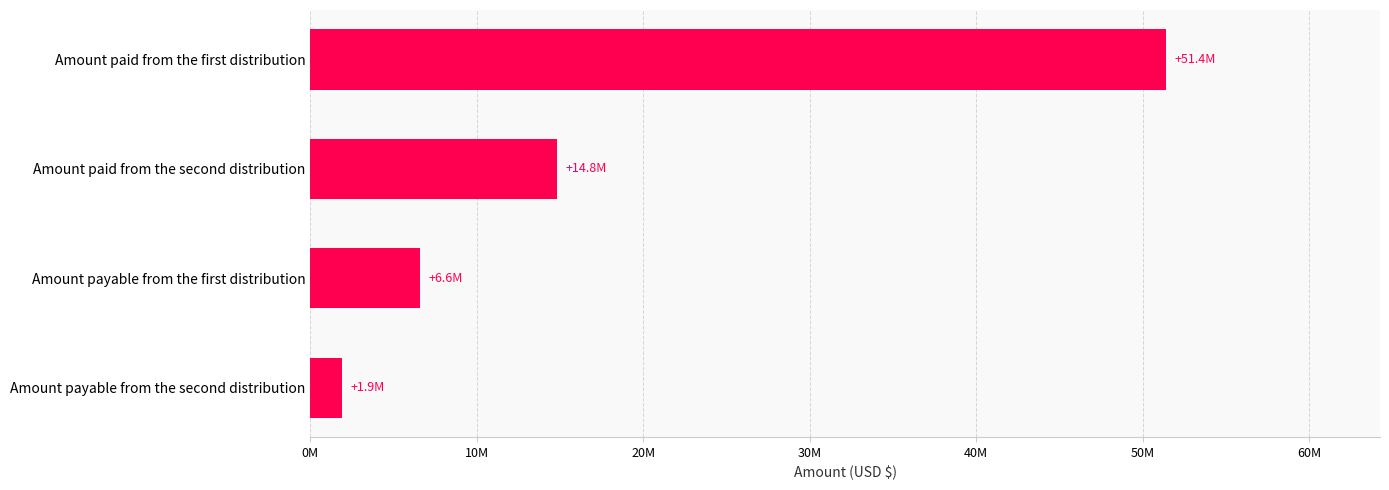

Does the chart contain any negative values?

No